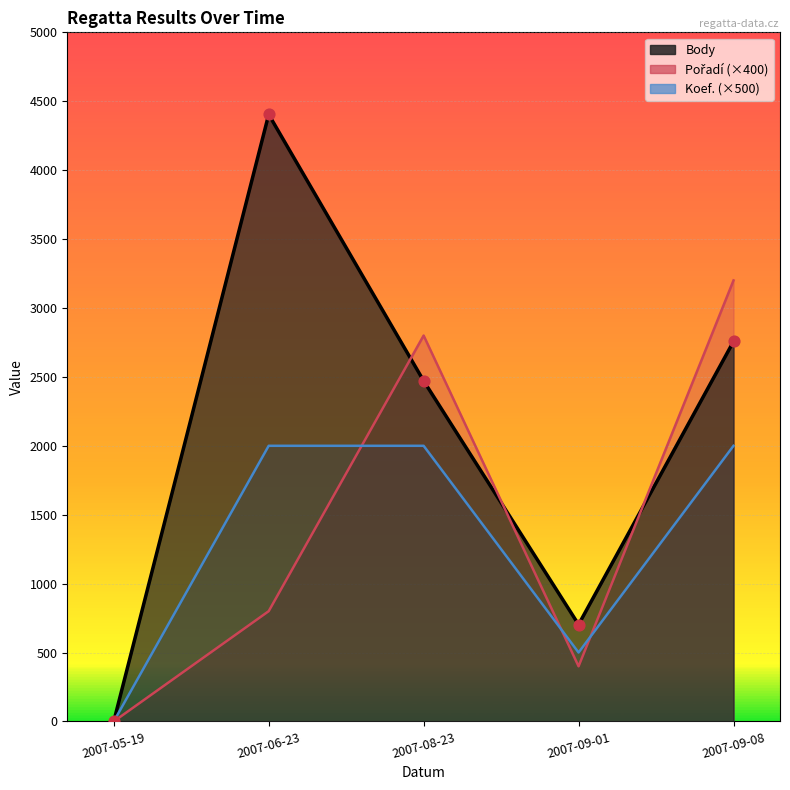

At how many categories does at least one series exceed 1383?

3